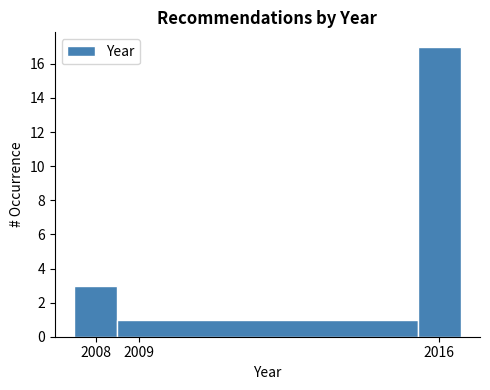

Reading left to right, list every bar in this chart as the range it spans on the x-axis followed by its height. The values are not printed on the chart, so give them approximately, as read against the axis.

2007.5 to 2008.5: 3
2008.5 to 2015.5: 1
2015.5 to 2016.5: 17